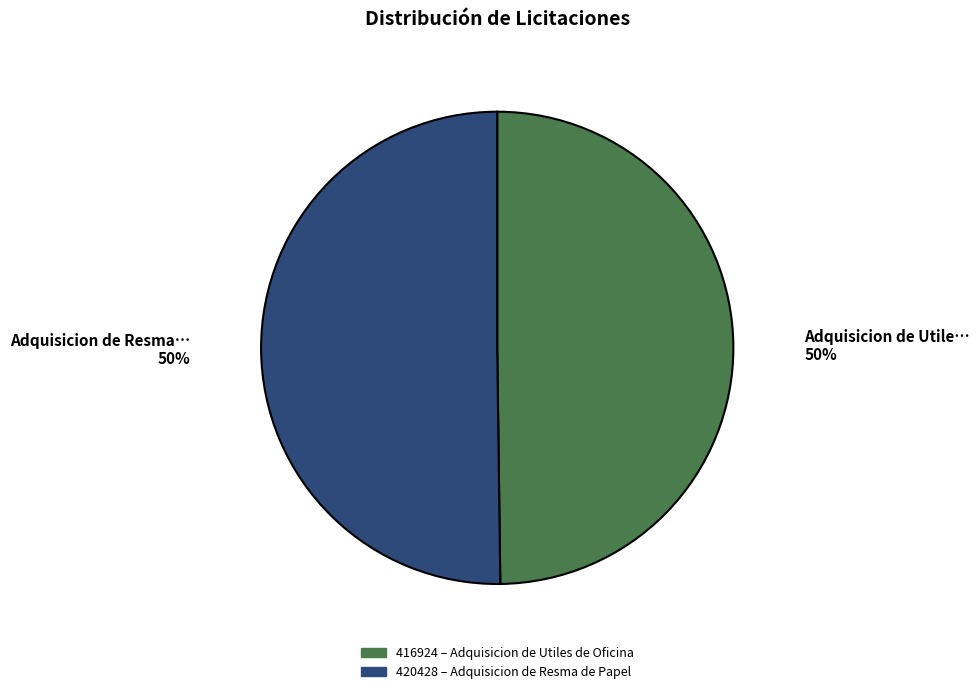

To the nearest percent, what is the average slice percentage?

50%